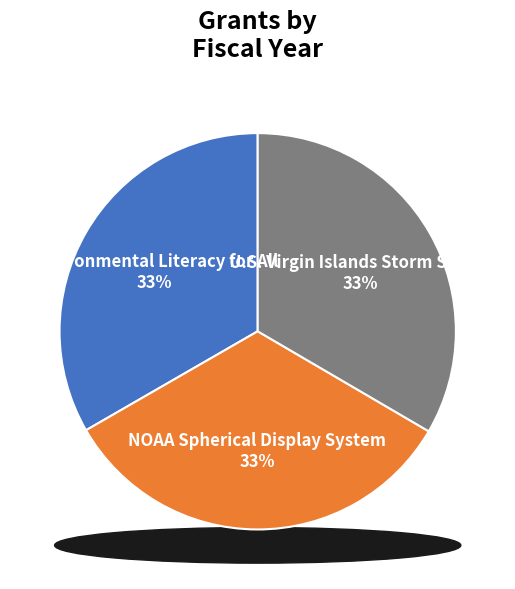

How many segments does this pie chart have?

3